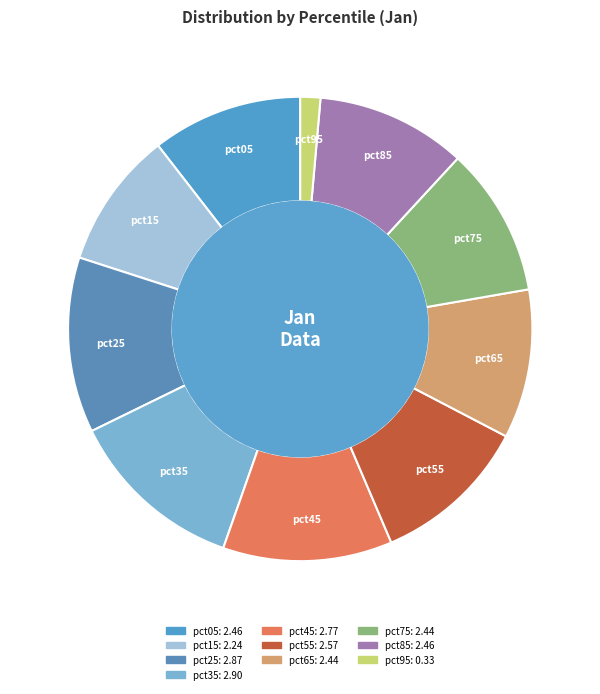

Is there any slice that represents more than half of the pie?

No